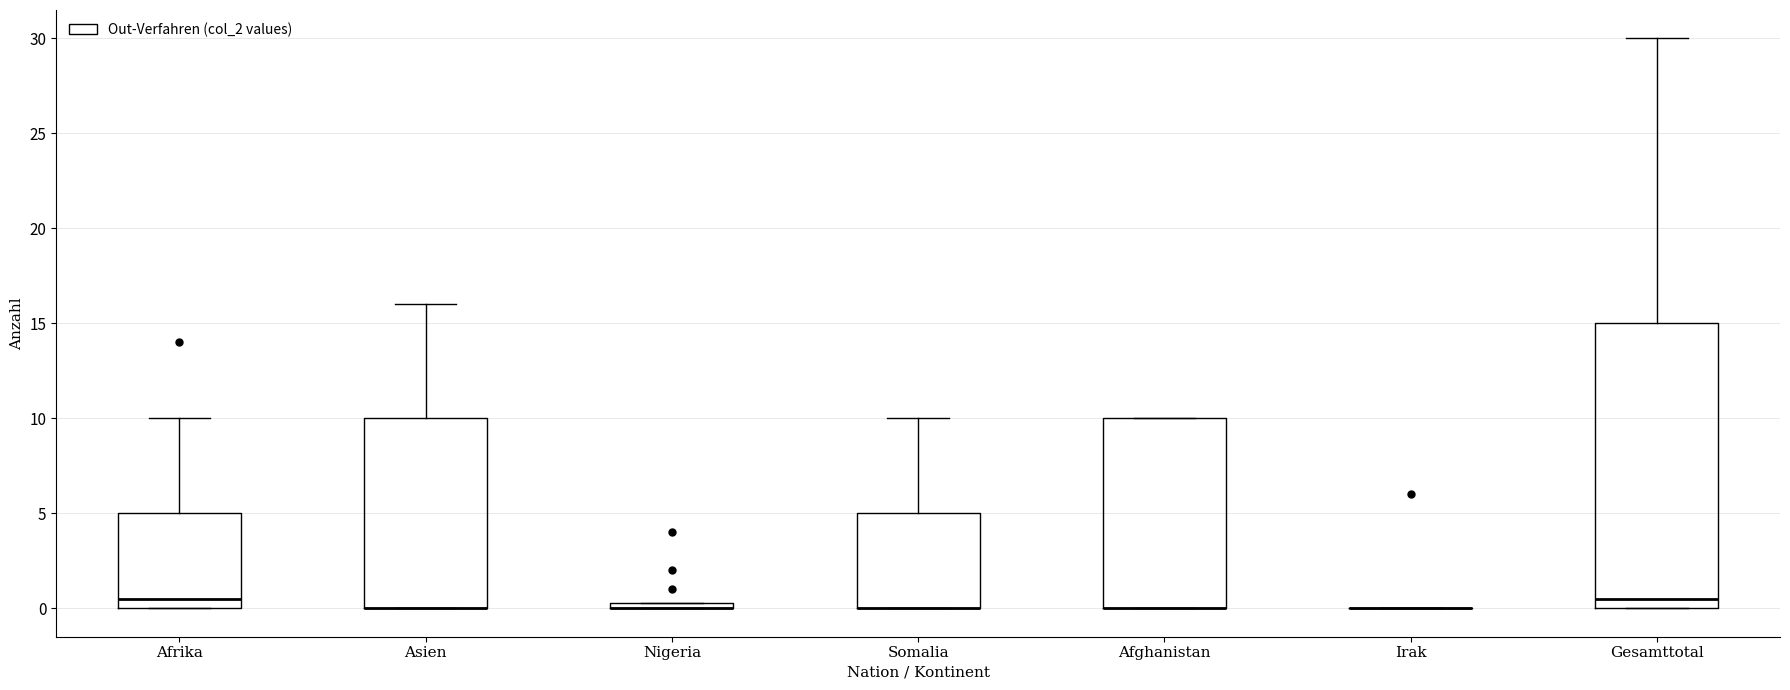

Where is the lower edge of the box for Afrika on the y-axis? The values are not printed on the chart, so give them approximately, as read against the axis.

0.0